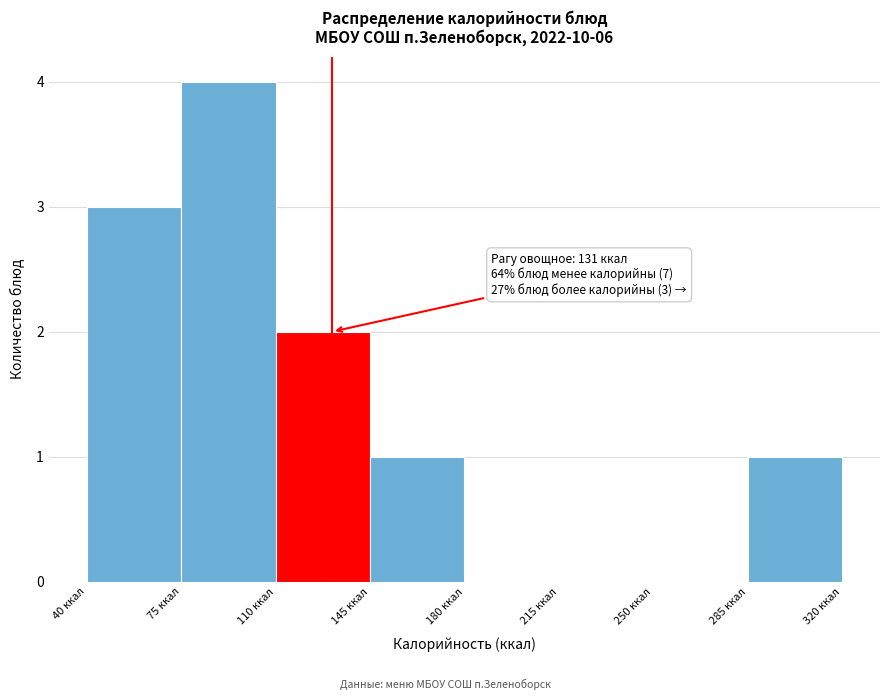

Over which range of the x-axis is the bar tallest?

75 to 110